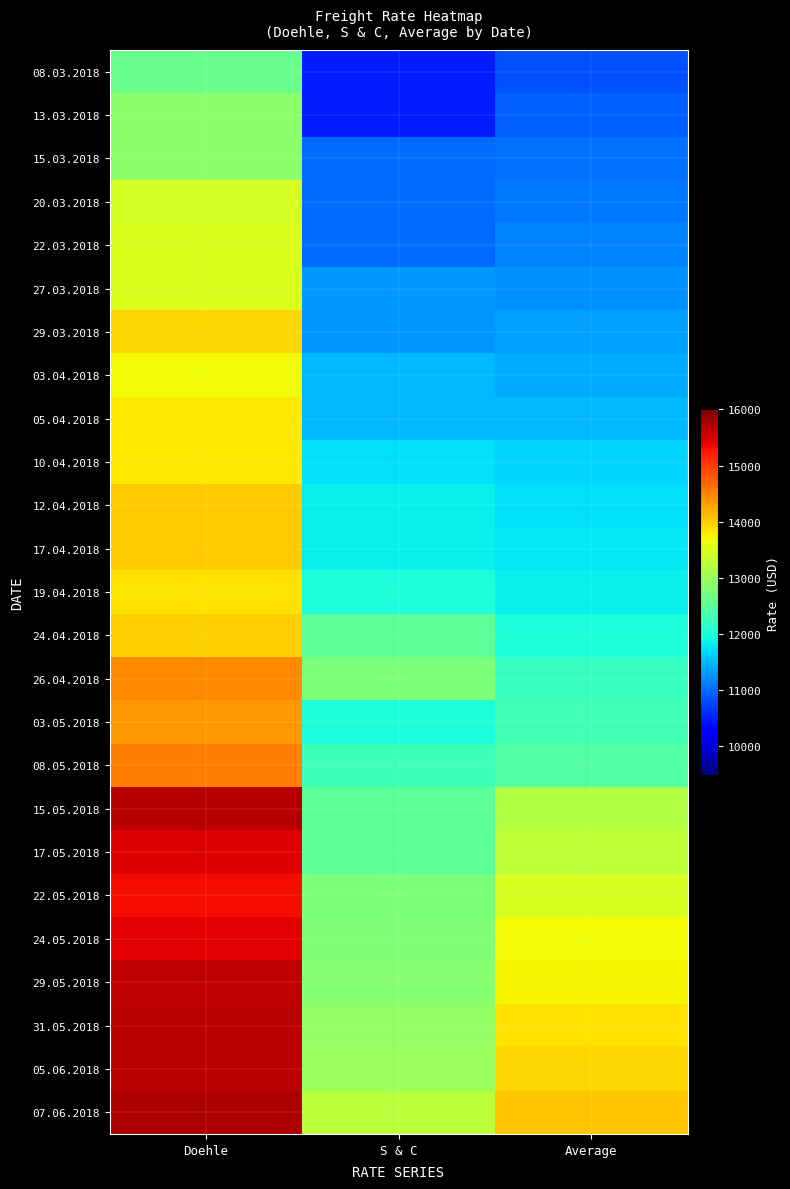

What is the total value across all series at Average?

305749